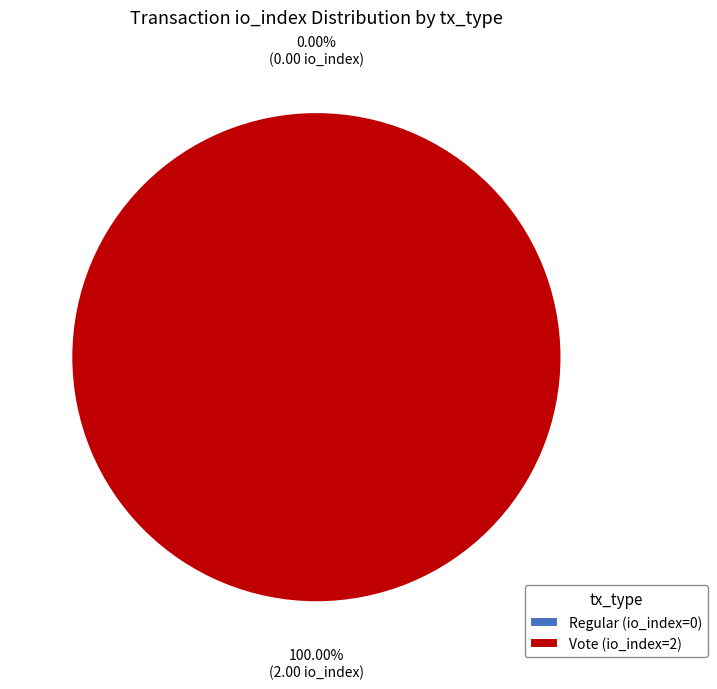

Which category has the biggest portion of the pie?

Vote (io_index=2)